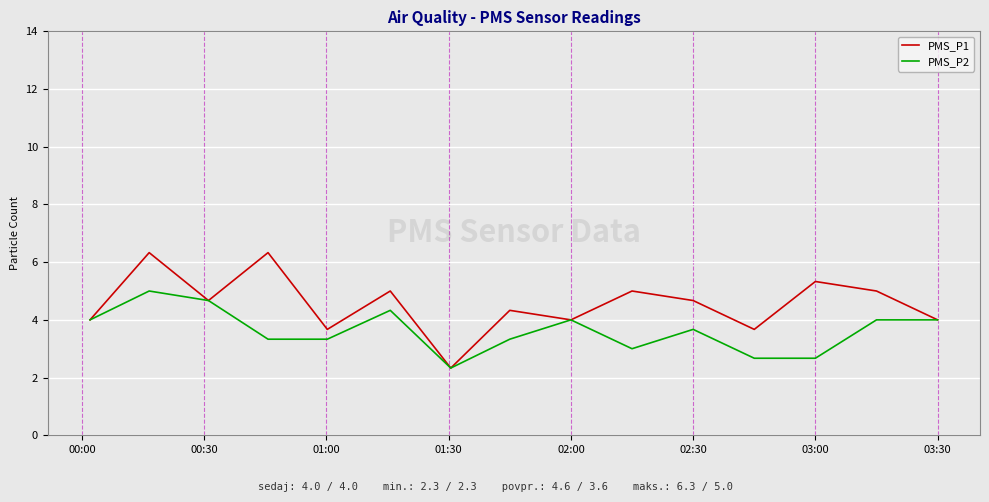

List the series in order of their peak value, highest first.

PMS_P1, PMS_P2